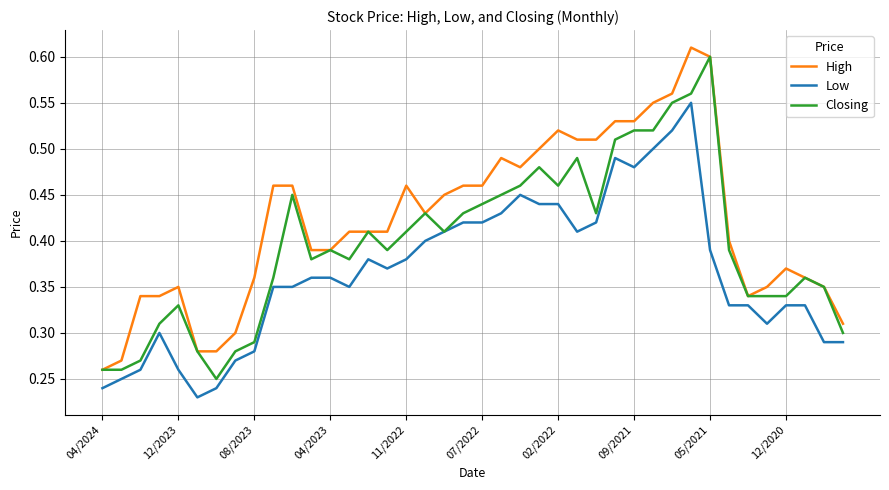

True or false: High and Low intersect in this chart.

False